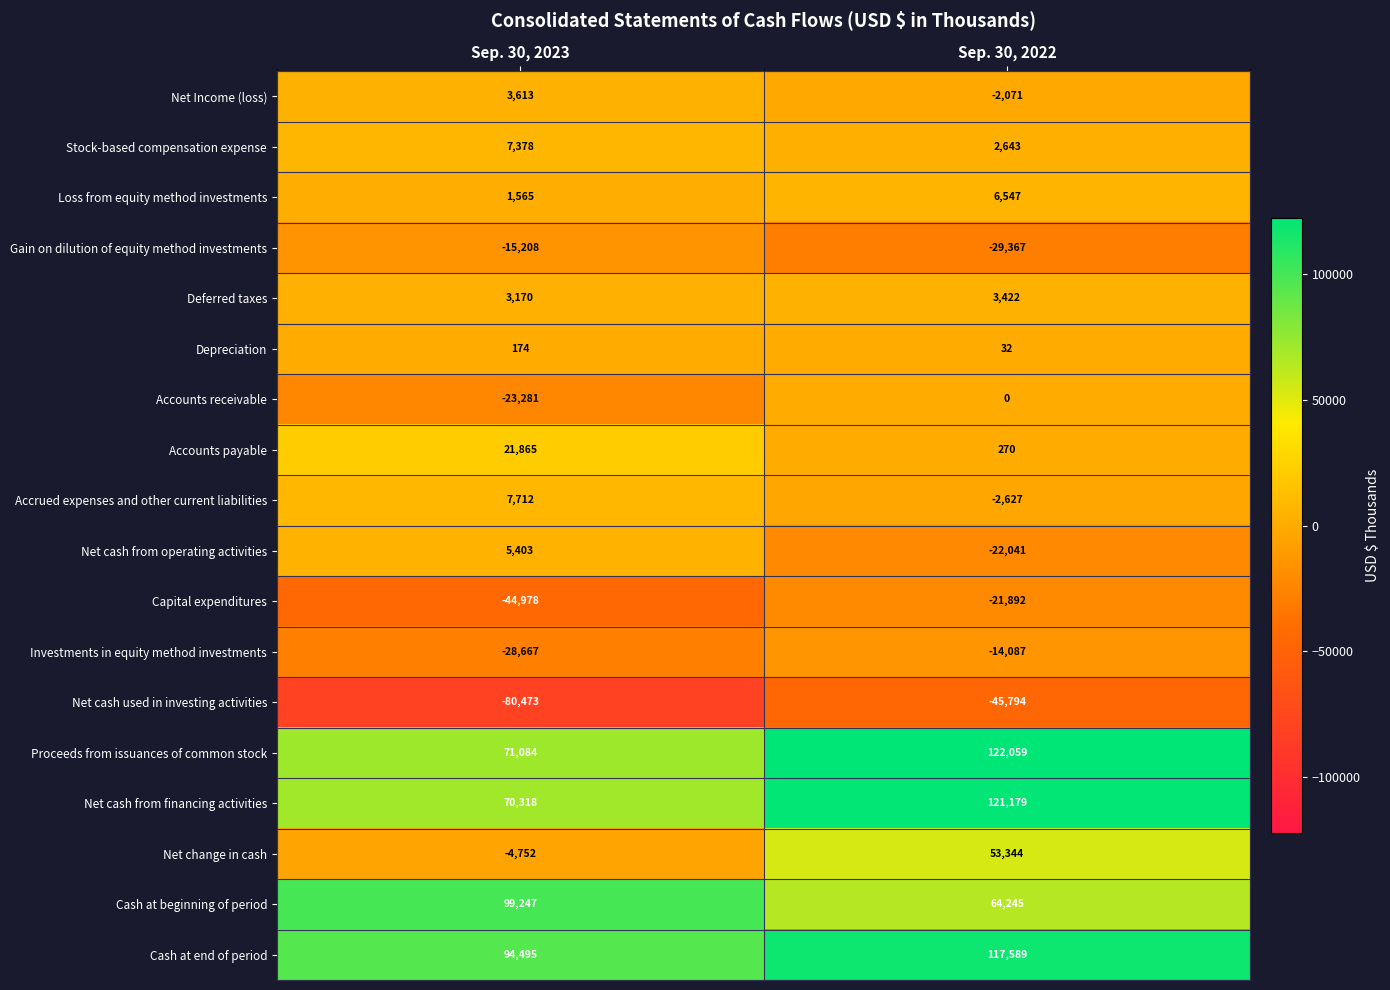

At Sep. 30, 2022, list the series in order from largest to smallest.

Proceeds from issuances of common stock, Net cash from financing activities, Cash at end of period, Cash at beginning of period, Net change in cash, Loss from equity method investments, Deferred taxes, Stock-based compensation expense, Accounts payable, Depreciation, Accounts receivable, Net Income (loss), Accrued expenses and other current liabilities, Investments in equity method investments, Capital expenditures, Net cash from operating activities, Gain on dilution of equity method investments, Net cash used in investing activities